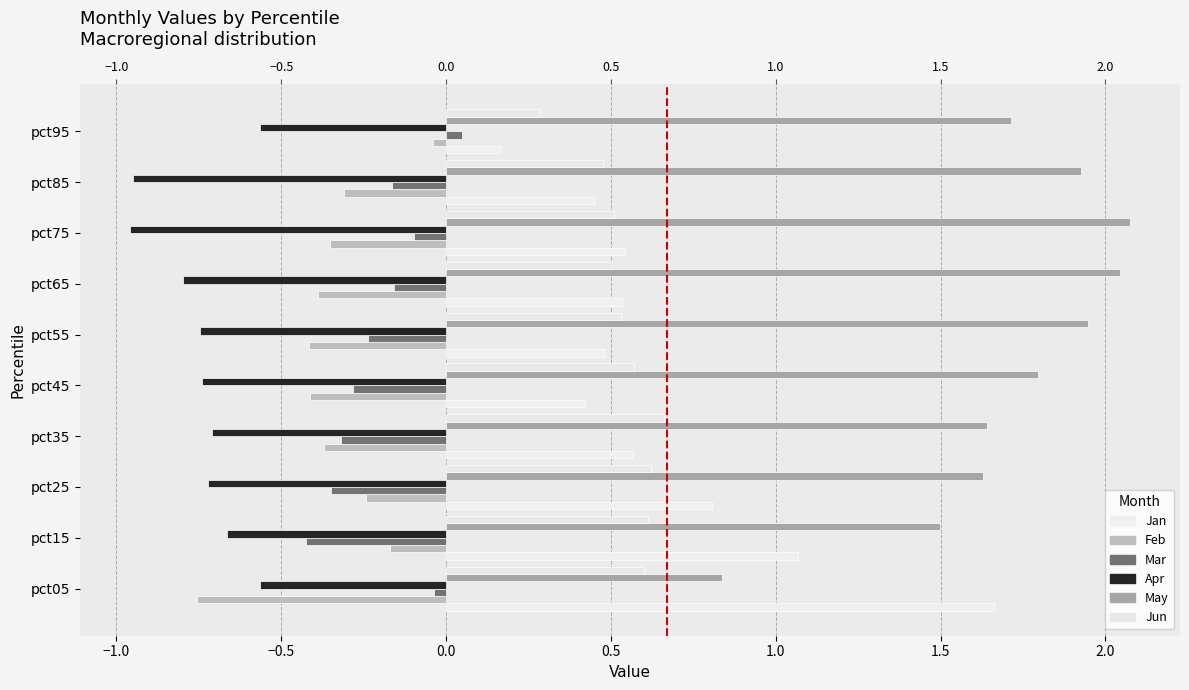

The value of May at pct25 is 1.6. True or false?

True